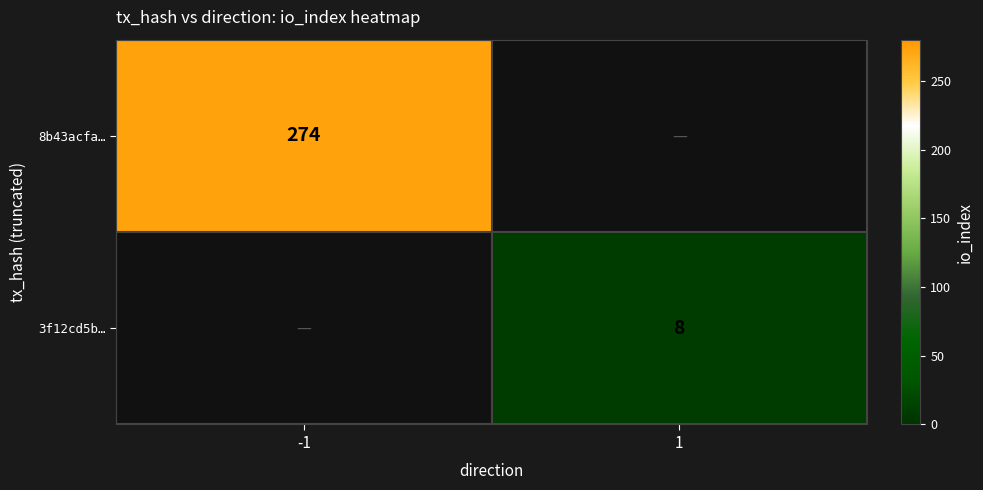

True or false: 3f12cd5b… has a value of 12 at 1.

False